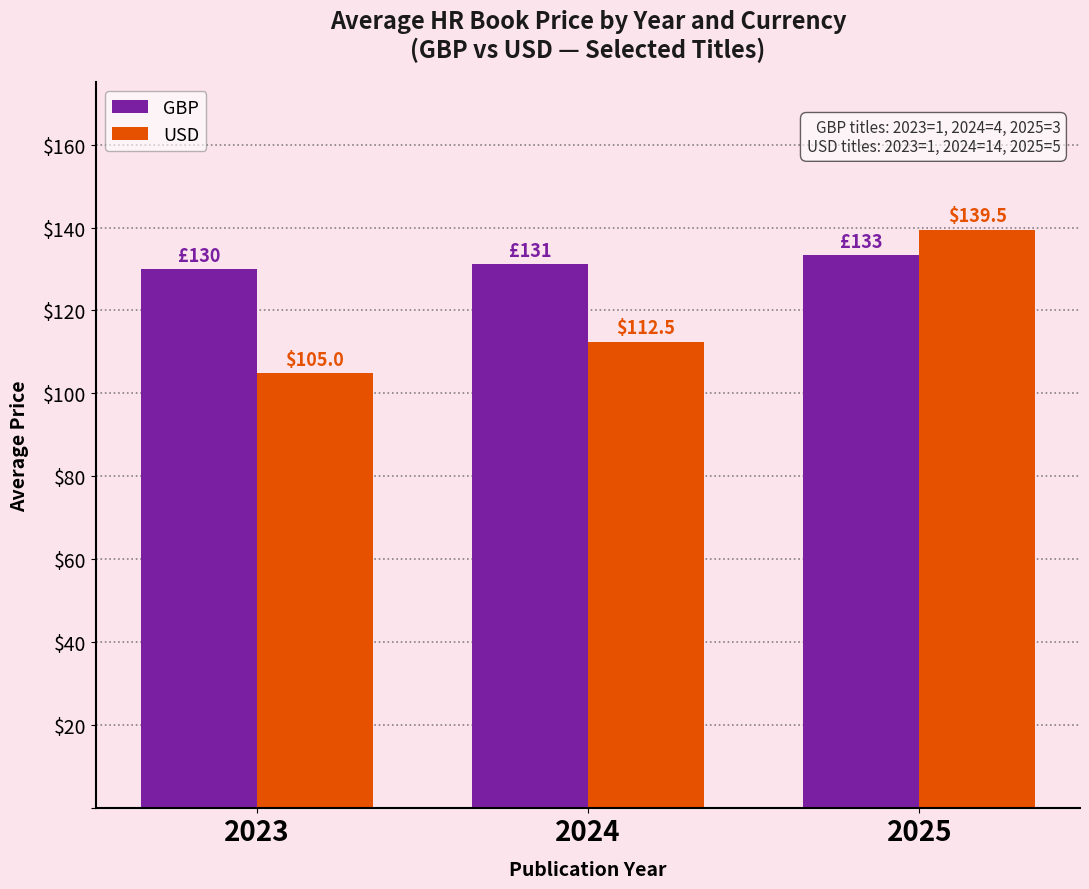

What is the lowest value of the GBP series?

130.0